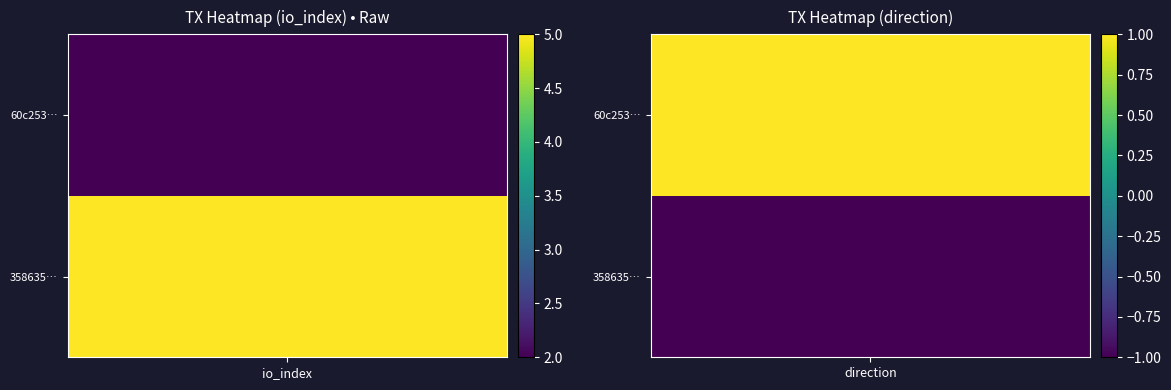

What is the difference between the maximum and minimum values in the 60c253282de12767525e4b7512198f85fa169b3 series?

1